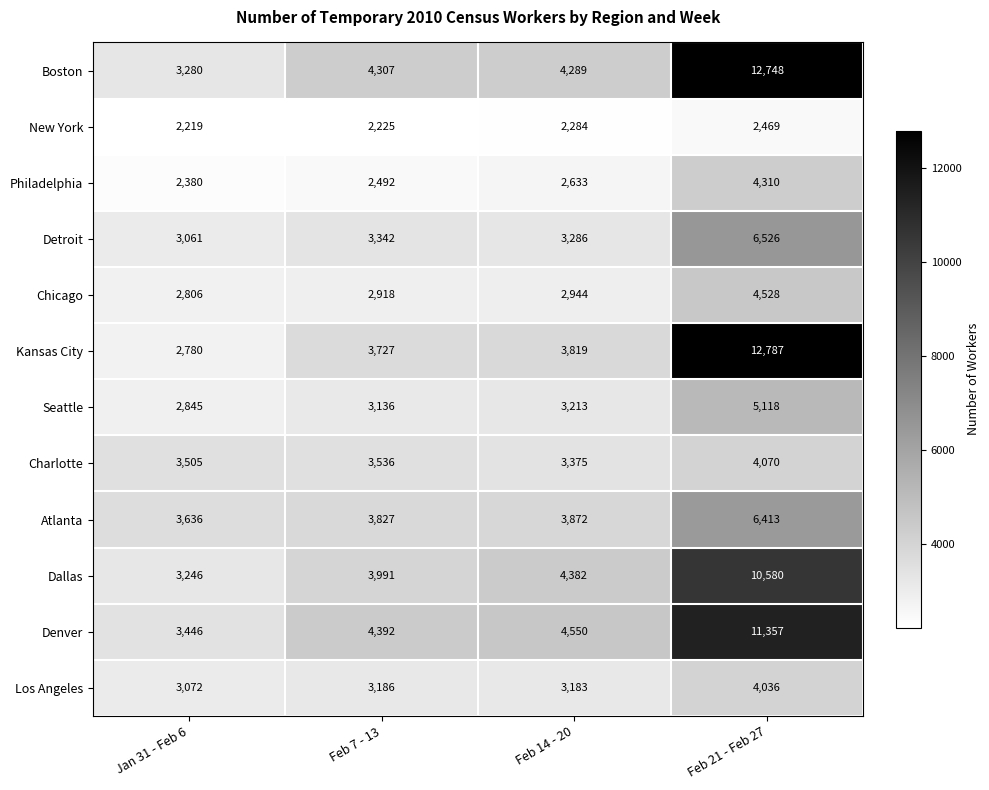

What is the average value of the Philadelphia series?

2954